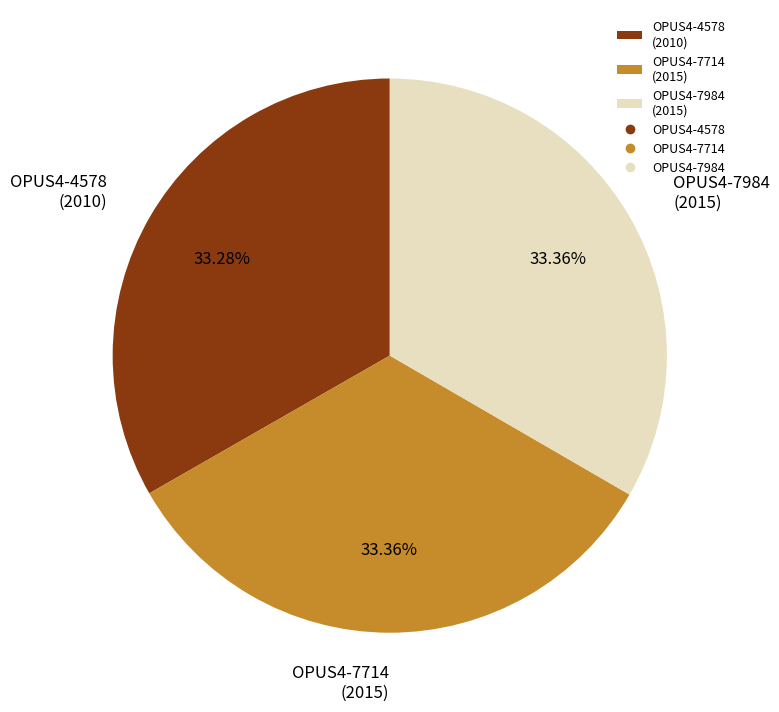

To the nearest percent, what percentage of the pie is OPUS4-4578?

33%